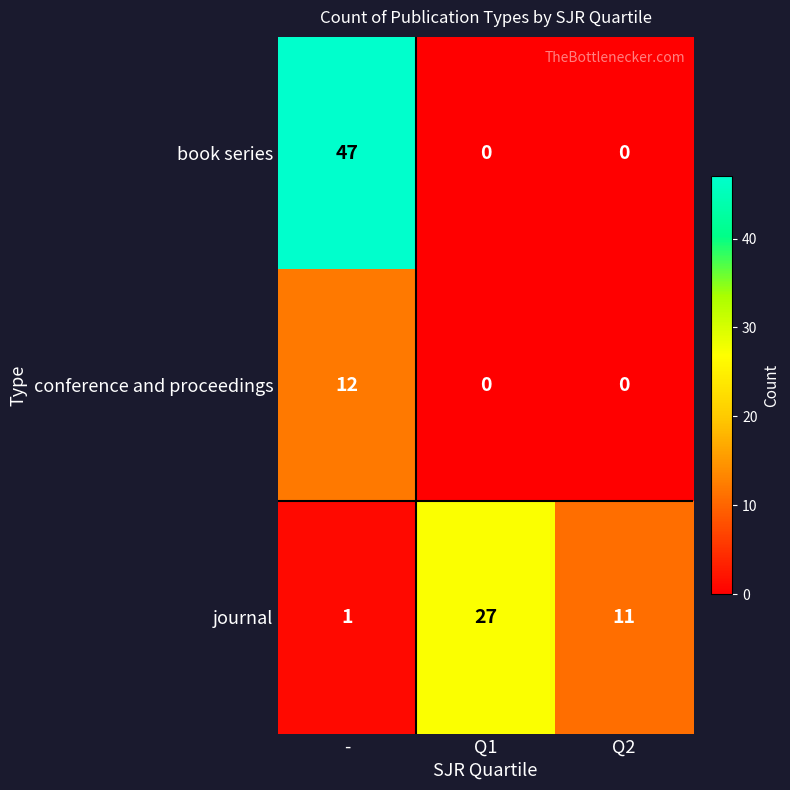

Which category has the highest value across all series?

-